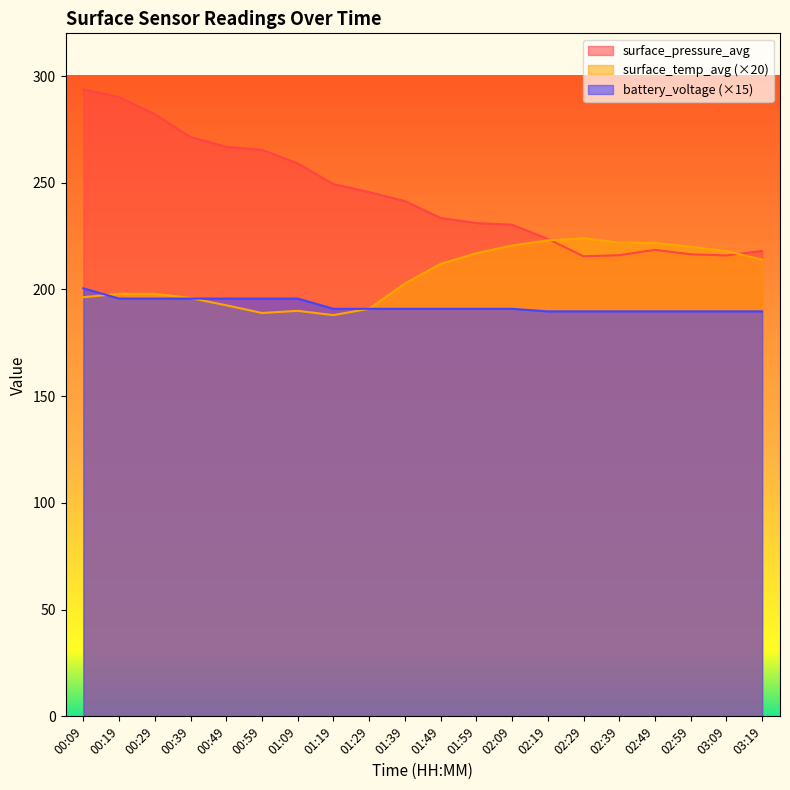

How many data points in surface_pressure_avg are above 241?

10